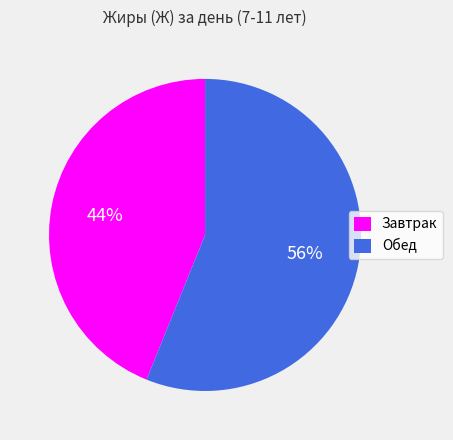

Do Обед and Завтрак together represent more than half of the pie?

Yes